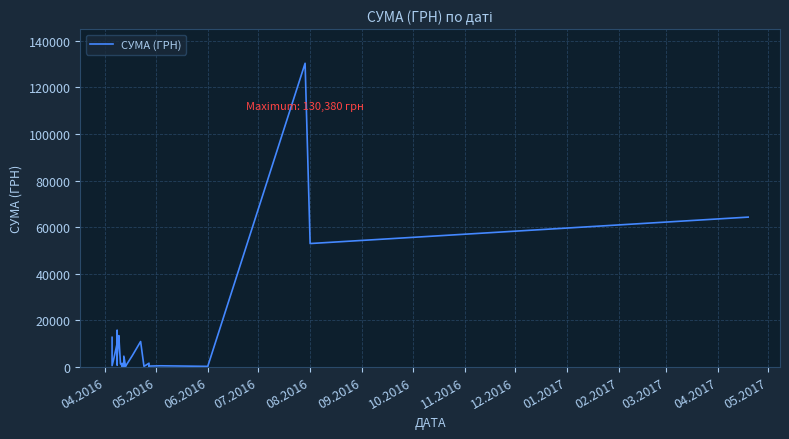

How many lines are shown in the chart?

1